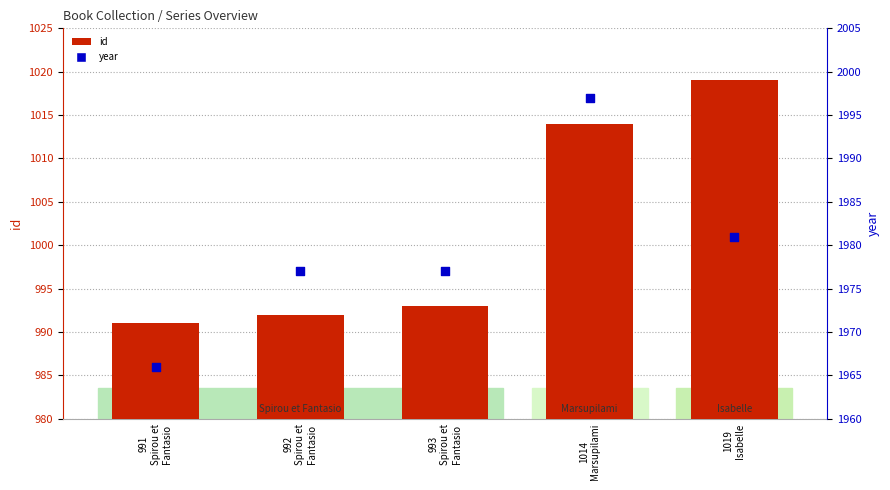

What is the total value across all series at 992
Spirou et
Fantasio?

2969